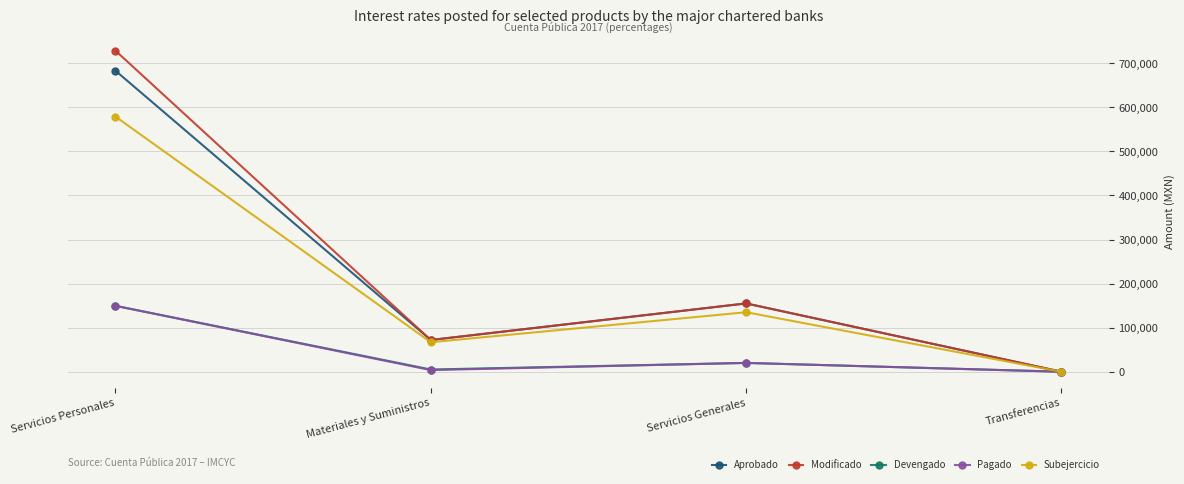

Is the value of Devengado at Servicios Generales greater than the value of Pagado at Servicios Personales?

No